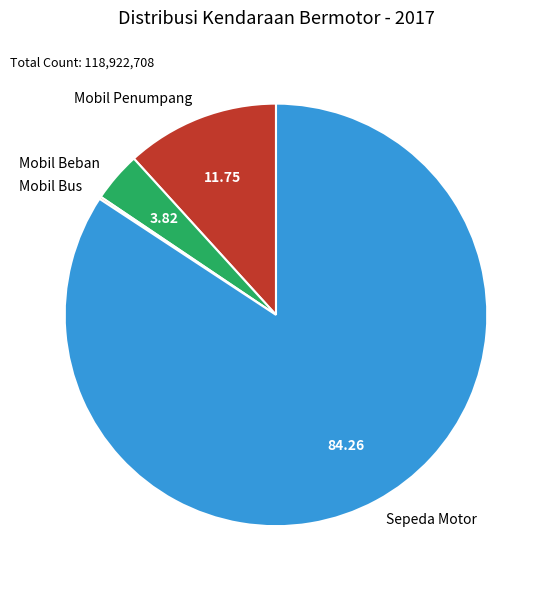

Is it true that Mobil Beban is 4% of the pie?

True